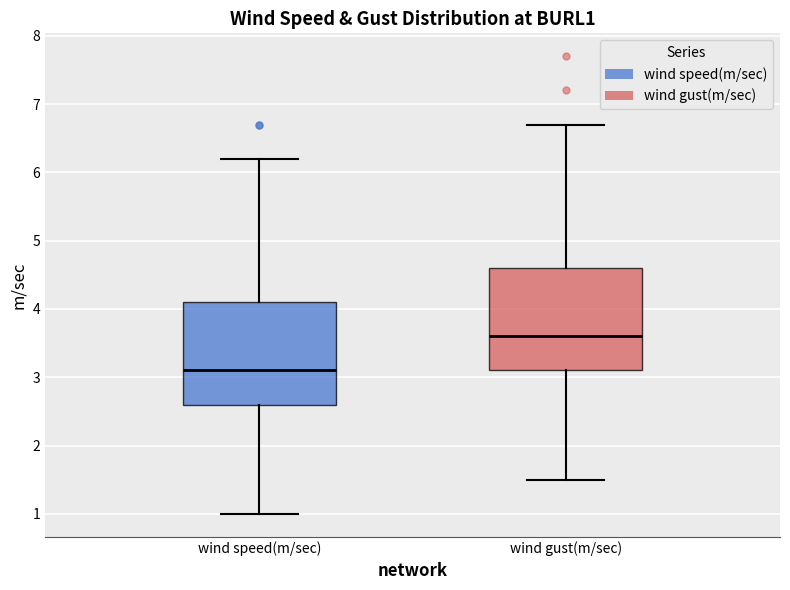

Reading left to right, transcribe this box plot: for each box, give where its median line is, the range the box spans, and where its two whiskers end, as read against the y-axis. The values are not printed on the chart, so give them approximately, as read against the axis.

wind speed(m/sec): median 3.1, box 2.6 to 4.1, whiskers 1.0 to 6.2
wind gust(m/sec): median 3.6, box 3.1 to 4.6, whiskers 1.5 to 6.7